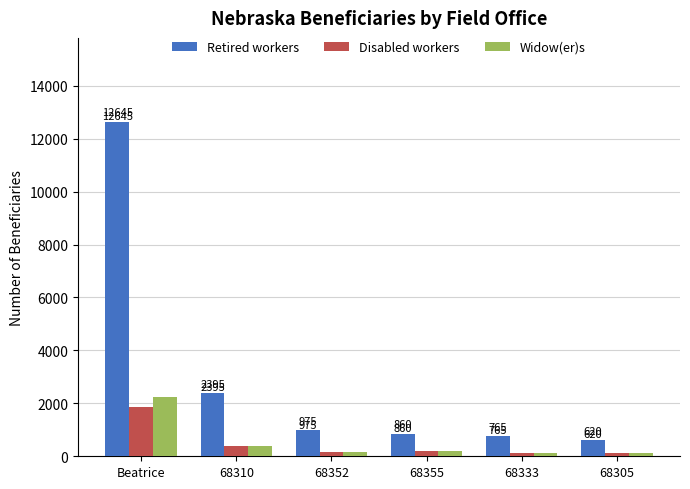

At which label does Disabled workers first exceed 185?

Beatrice